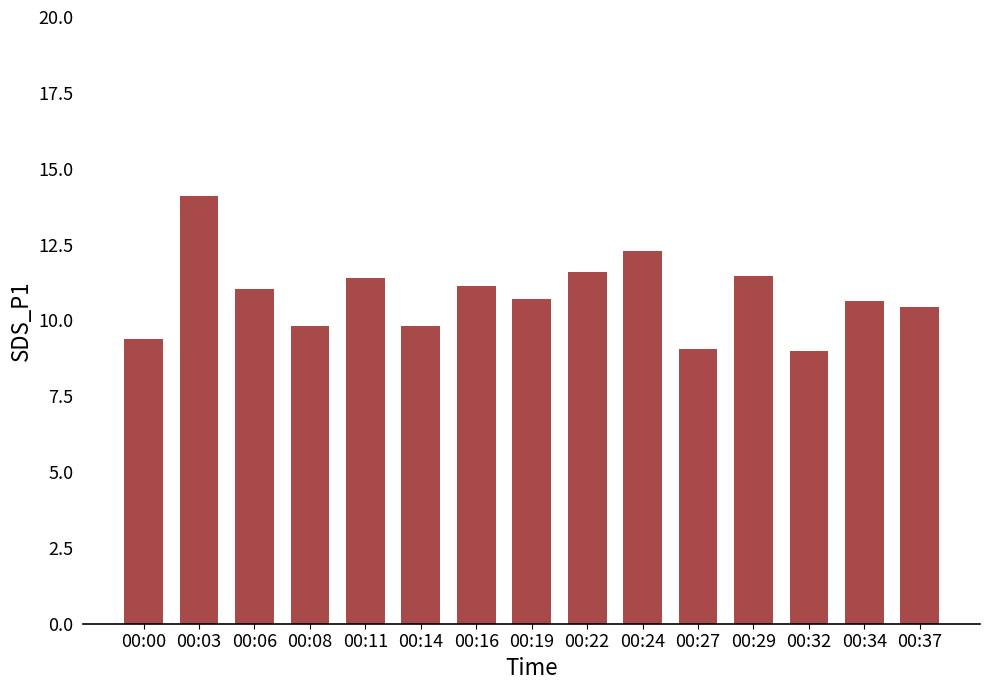

What is the ratio of the value at 00:37 to the value at 00:03?

0.7